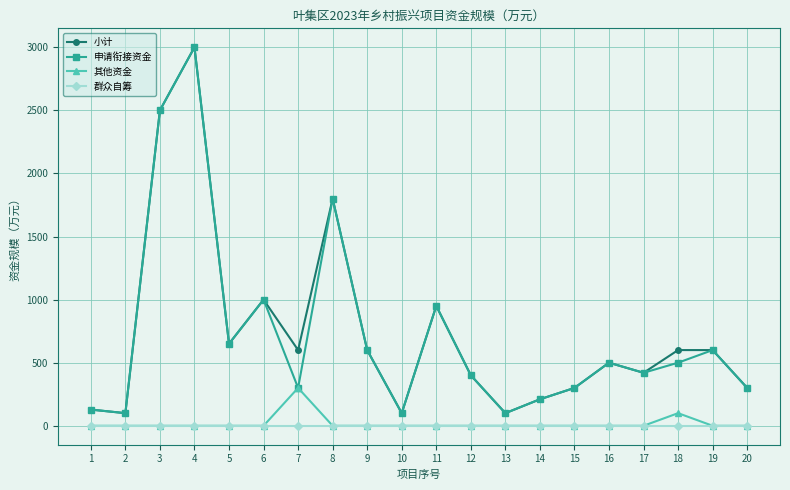

How many distinct data groups are displayed?

4